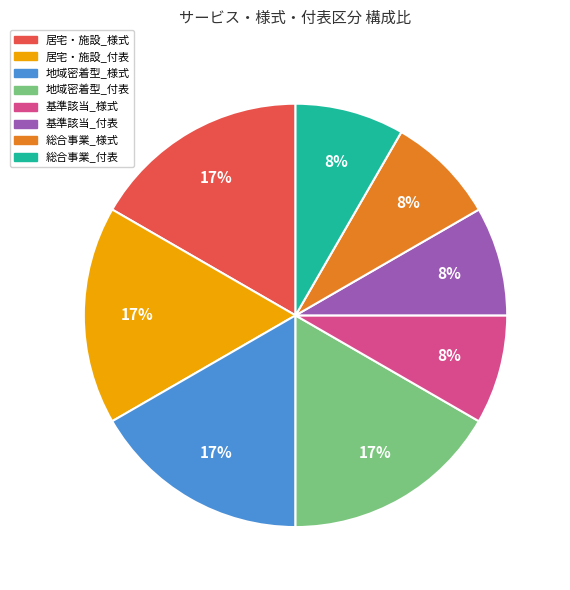

Does 基準該当_付表 represent more than half of the total?

No